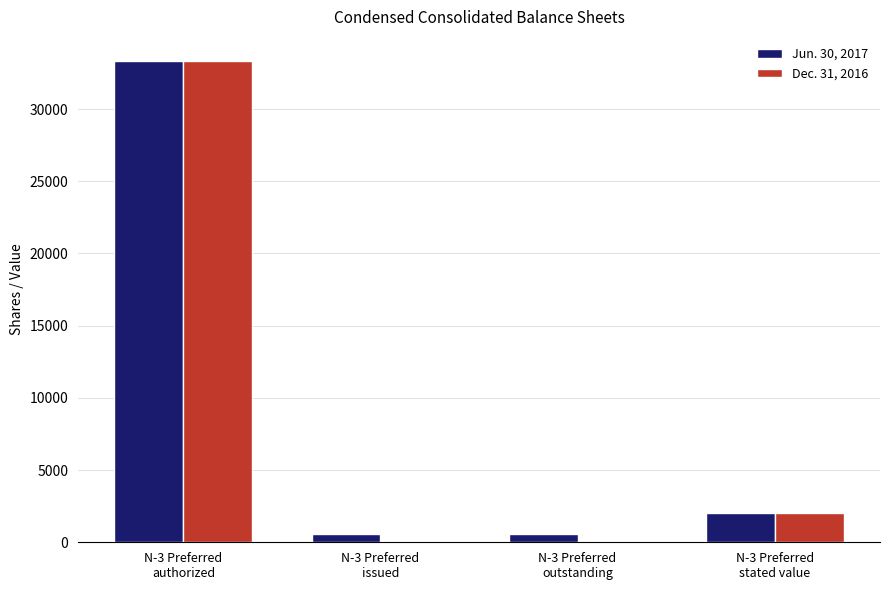

At which label does Dec. 31, 2016 first exceed 2000?

N-3 Preferred
authorized